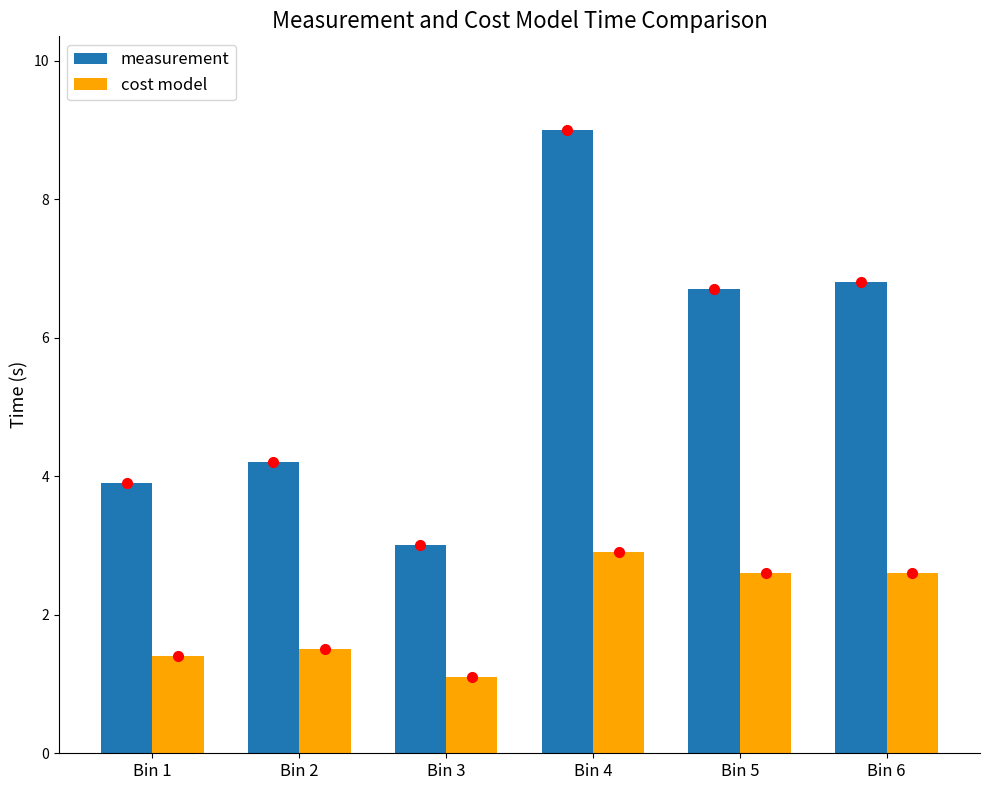

At which label is measurement closest to 6?

Bin 5